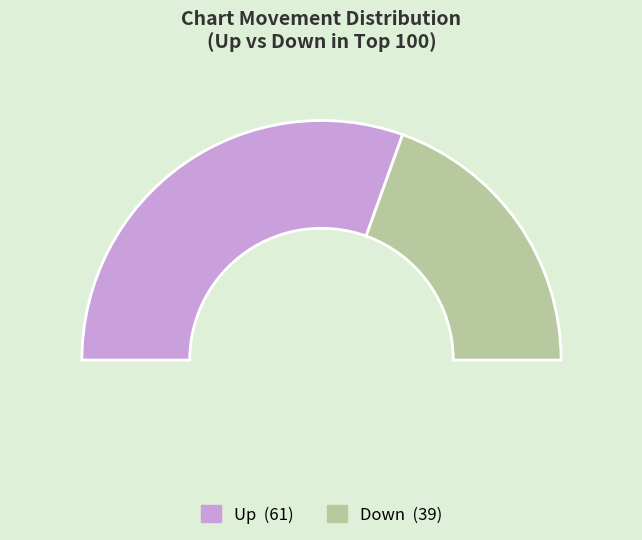

Which slice represents more than half of the pie?

up